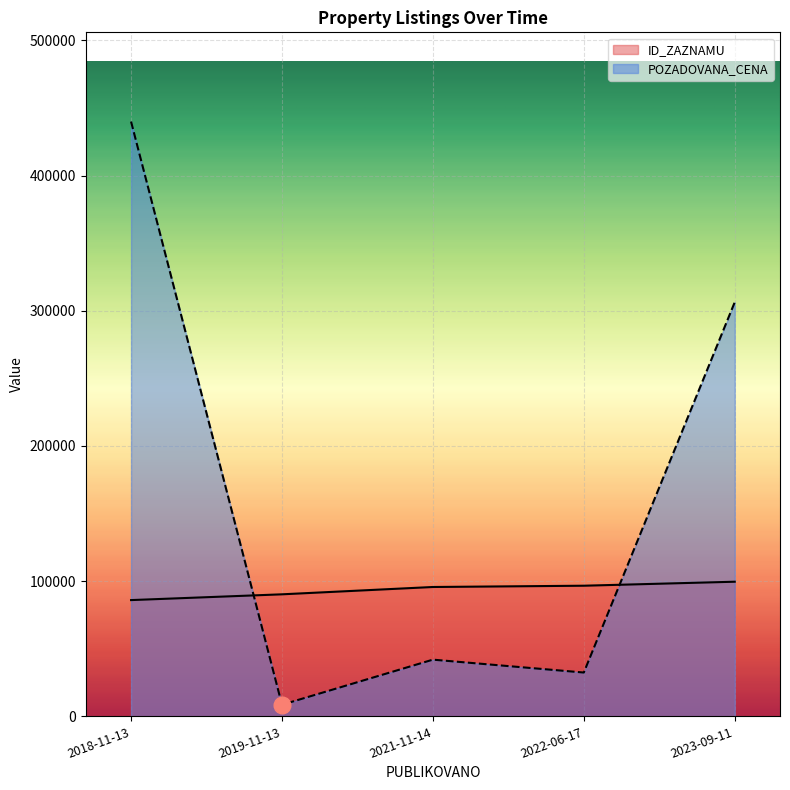

Is the value of ID_ZAZNAMU at 2019-11-13 greater than the value of POZADOVANA_CENA at 2023-09-11?

No